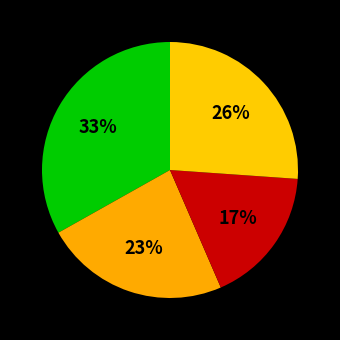

Rank the categories by value from highest to lowest.

Каша молочная пшеная, Пюре гороховое, Суп-лапша с курицей, Тефтели с соусом